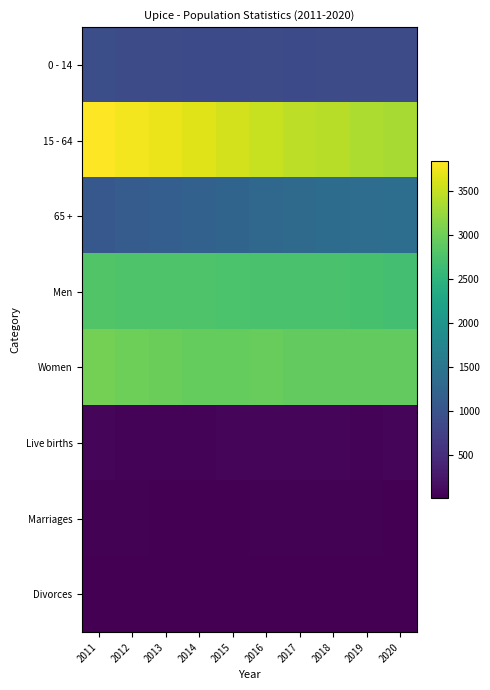

Which series has the largest range (max minus min)?

15 - 64